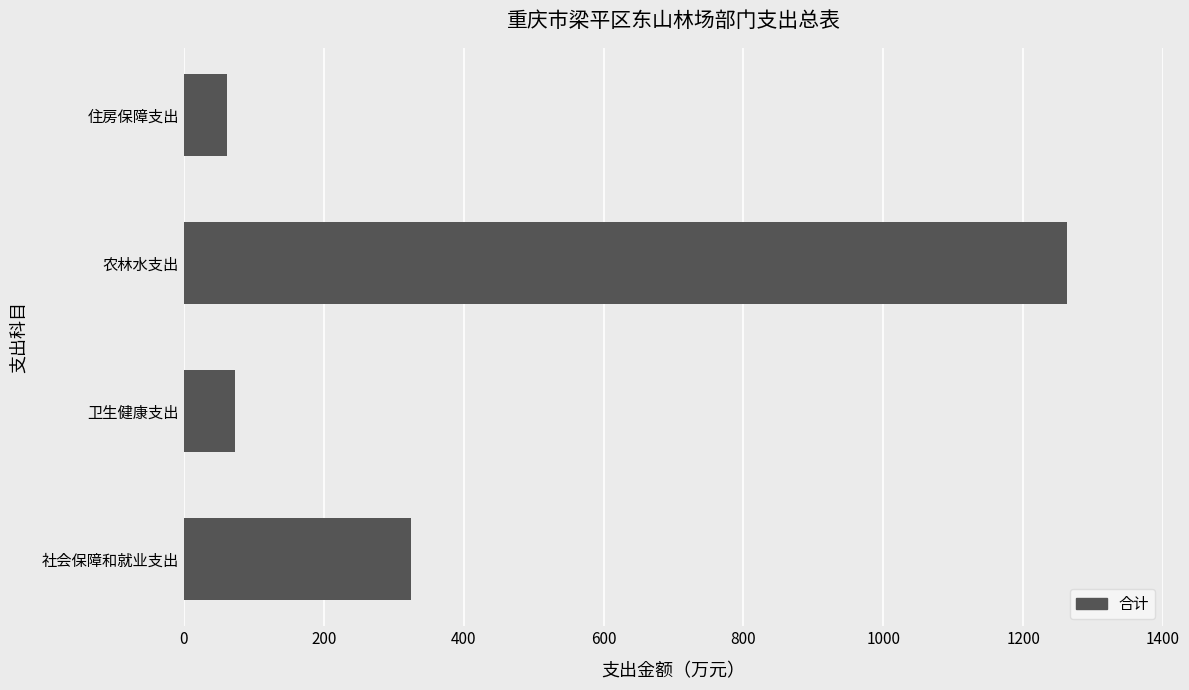

At which label is the value closest to 661?

社会保障和就业支出